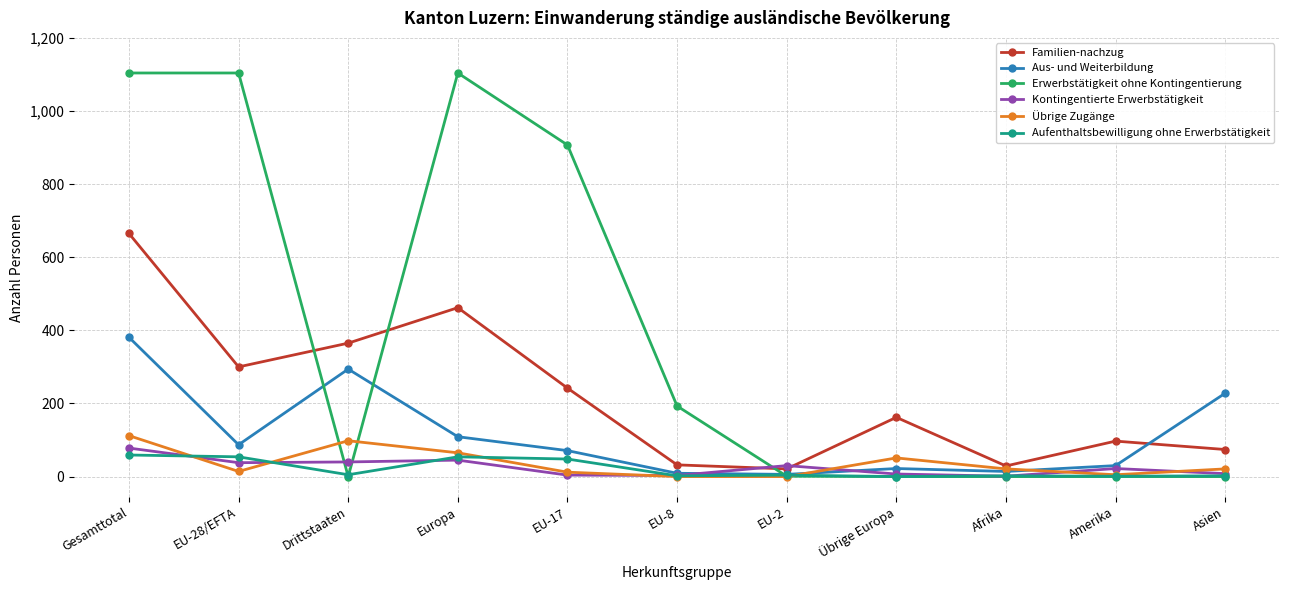

Does the chart display data point markers on the line(s)?

Yes